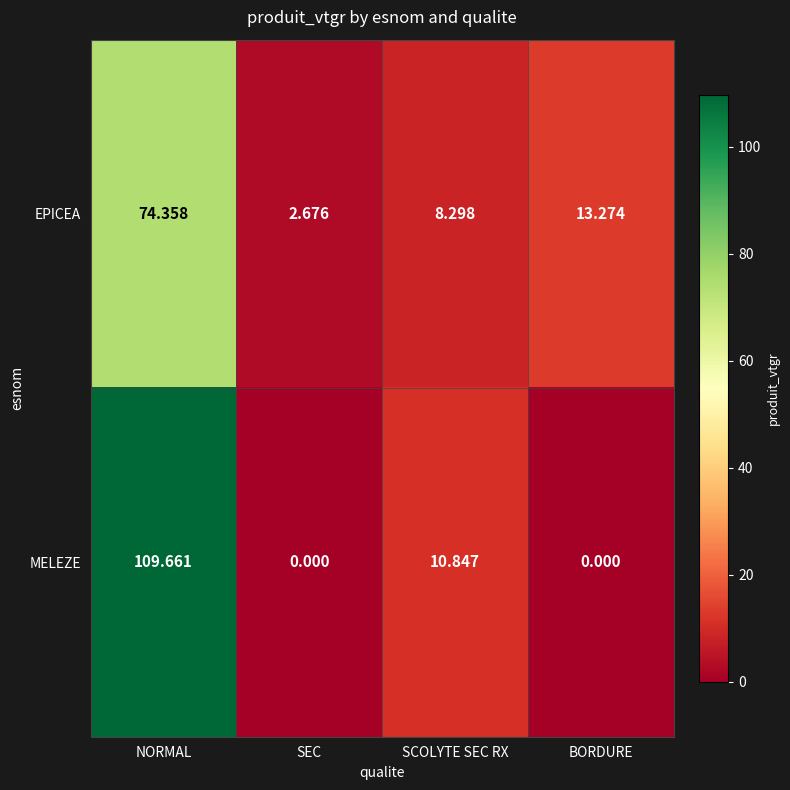

At which label does EPICEA first exceed 13?

NORMAL